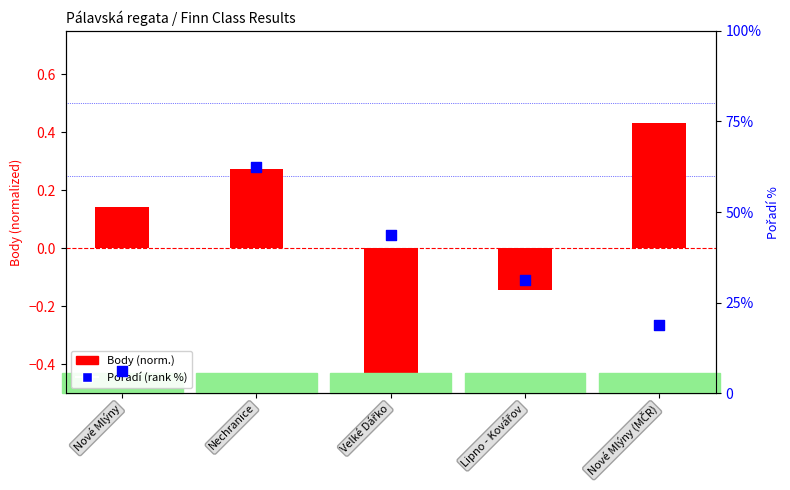

At which category is the sum across all series the highest?

Nechranice